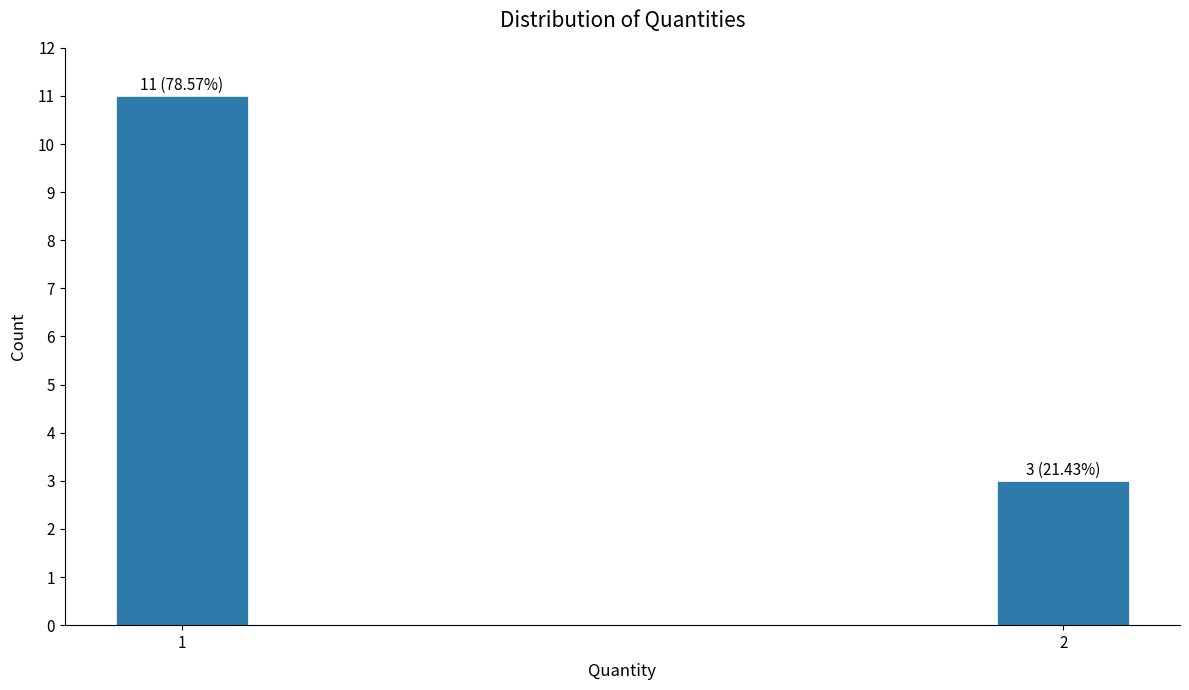

Reading left to right, transcribe all the data shown in this chart.

11	3